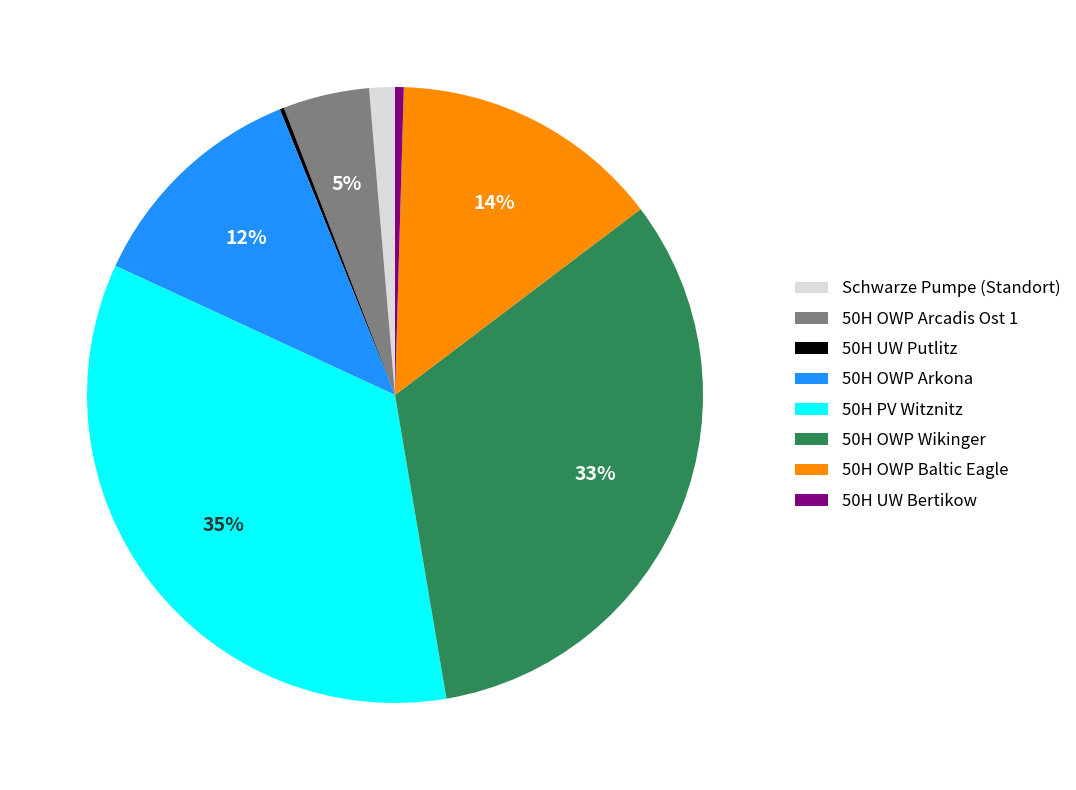

Is there a majority slice in this chart?

No